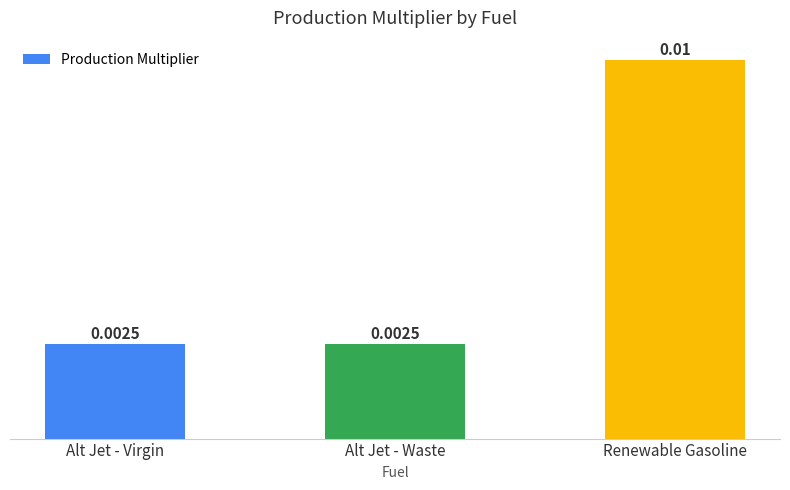

Which category has the highest value across all series?

Renewable Gasoline